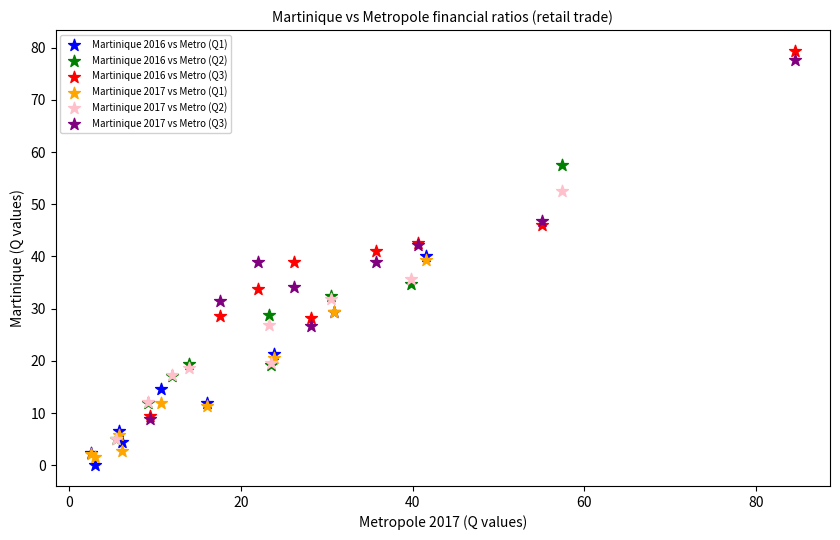

Which series contains the lowest Y value?

Martinique 2016 vs Metro (Q1)